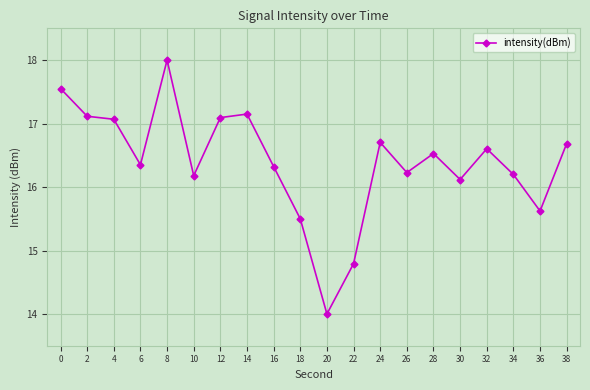

The value at 28 is 5.7. True or false?

False